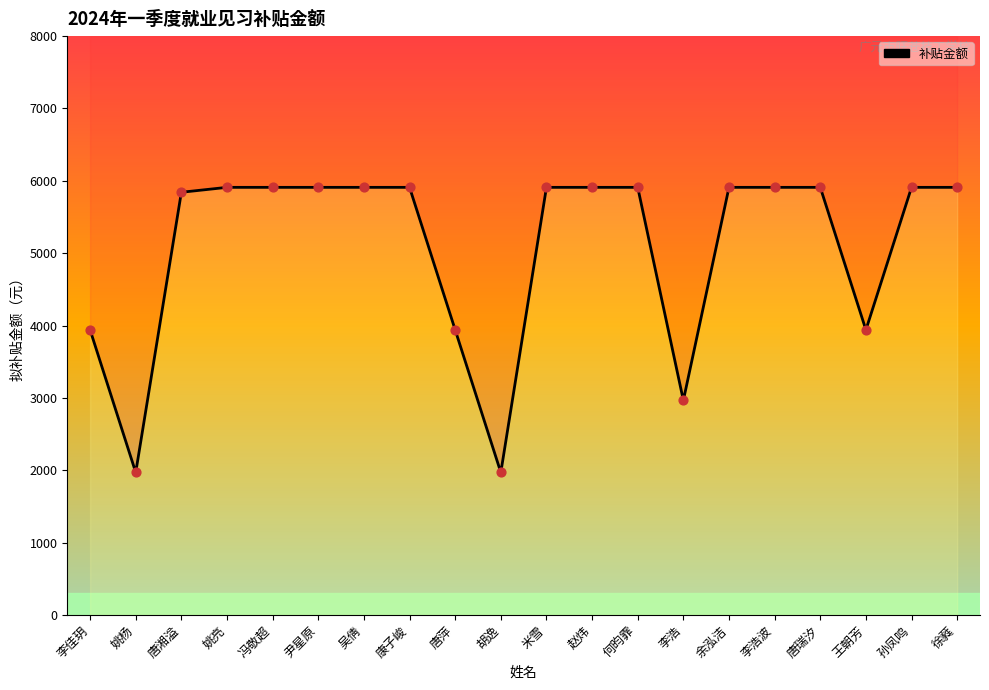

Approximately how many times larger is the value at 姚杨 compared to 李浩波?

0.3